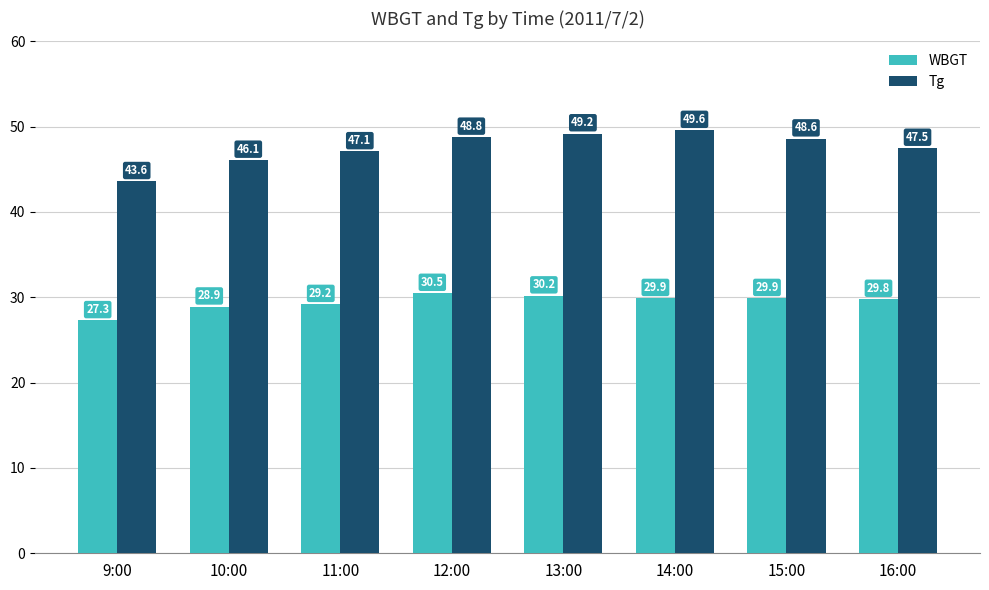

Is it true that Tg equals 49.2 at 13:00?

True